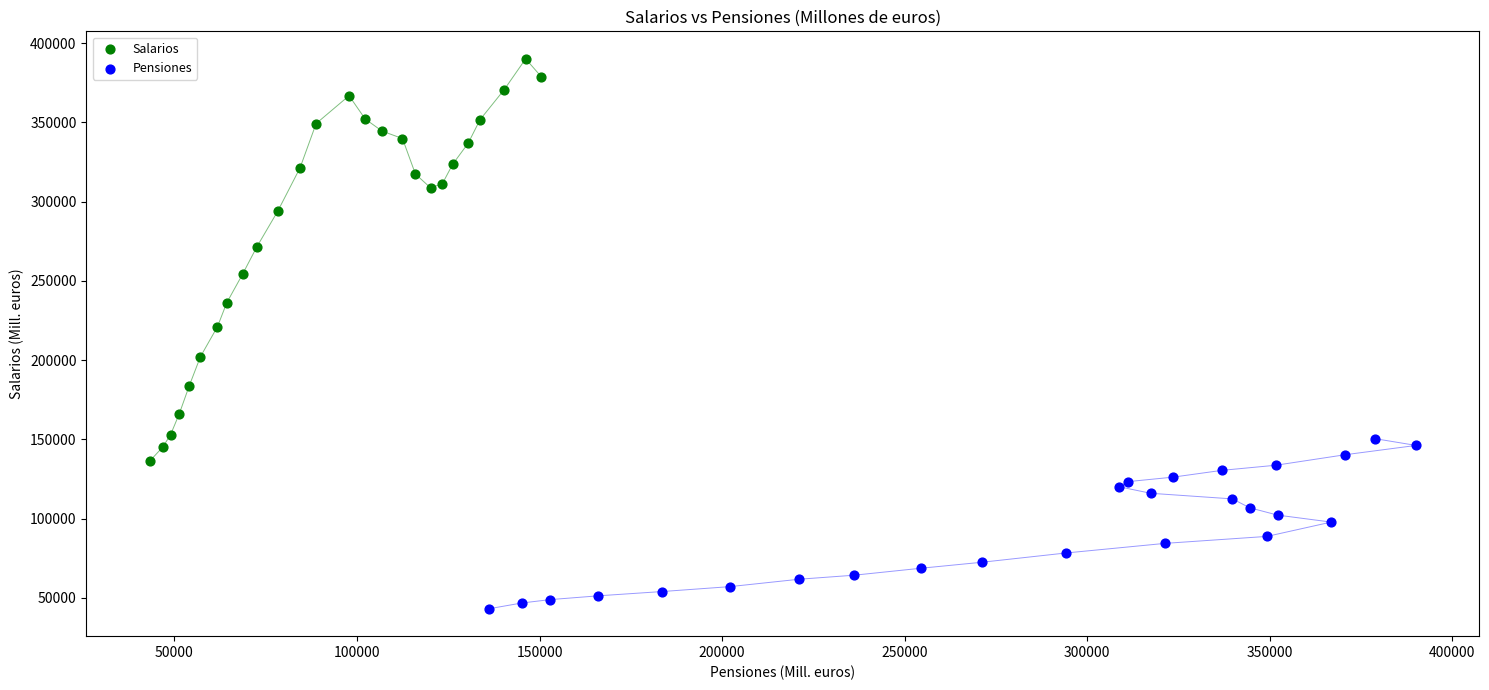

Which series reaches the minimum Y coordinate?

Pensiones